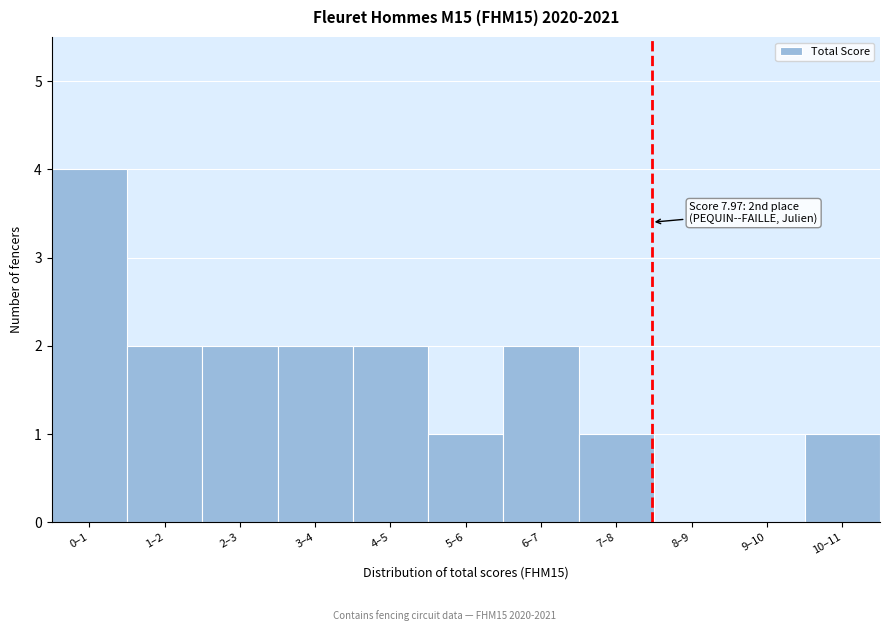

Reading left to right, extract all data points from this chart.

0–1=4	1–2=2	2–3=2	3–4=2	4–5=2	5–6=1	6–7=2	7–8=1	8–9=0	9–10=0	10–11=1